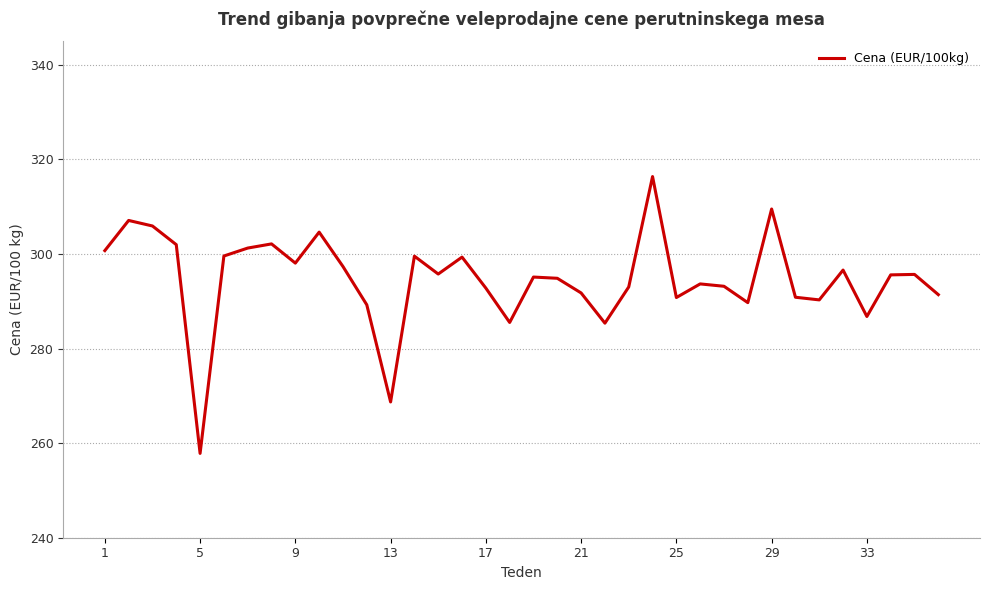

What is the sum of all values?

10608.0